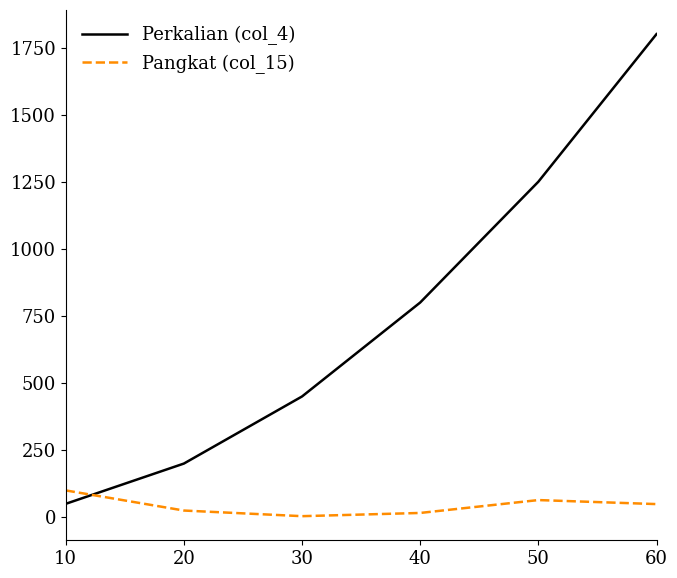

The Pangkat (col_15) series shows 16 at 40. True or false?

True